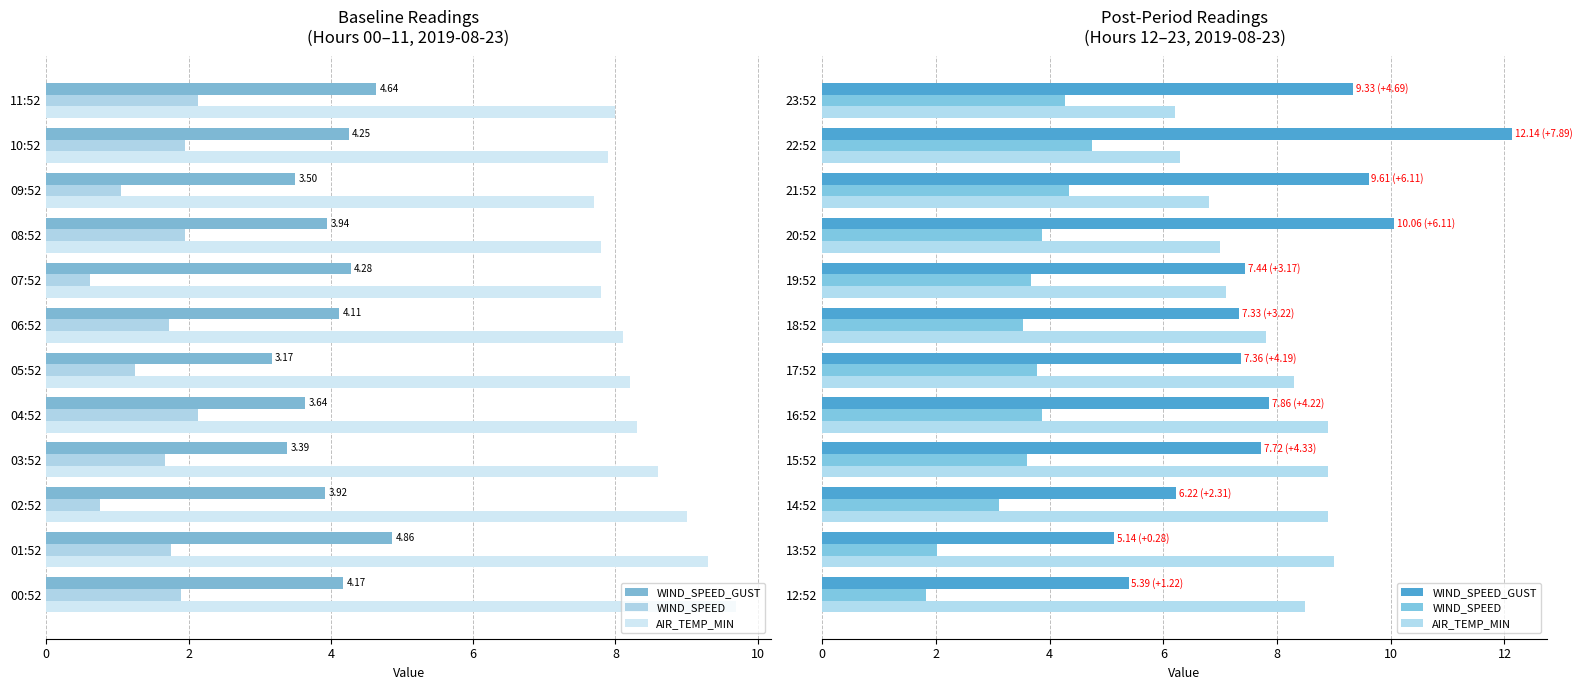

At 10, list the series in order from largest to smallest.

AIR_TEMP_MIN, WIND_SPEED_GUST, WIND_SPEED